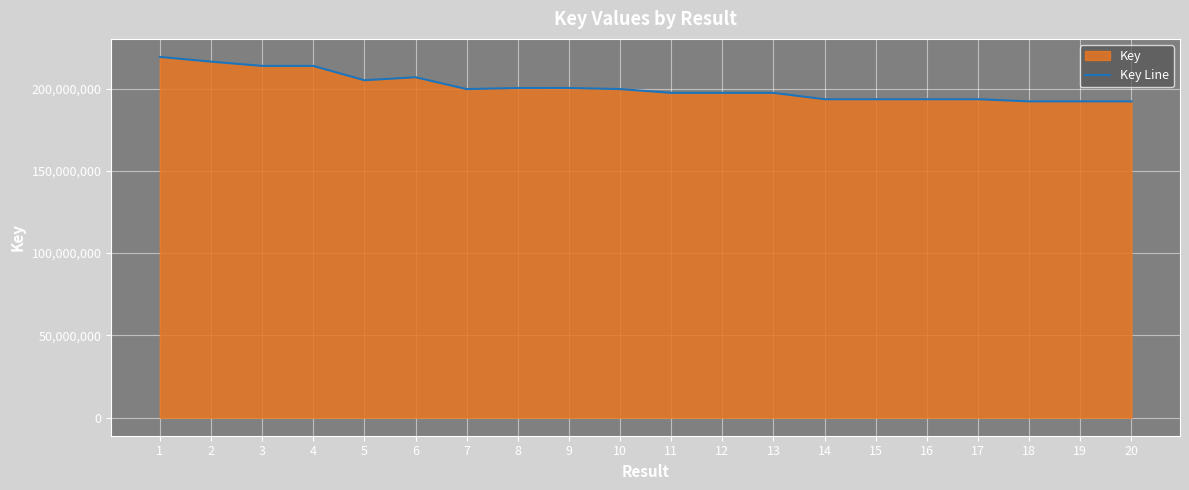

True or false: there are more than 2 points higher than both neighbors.

False